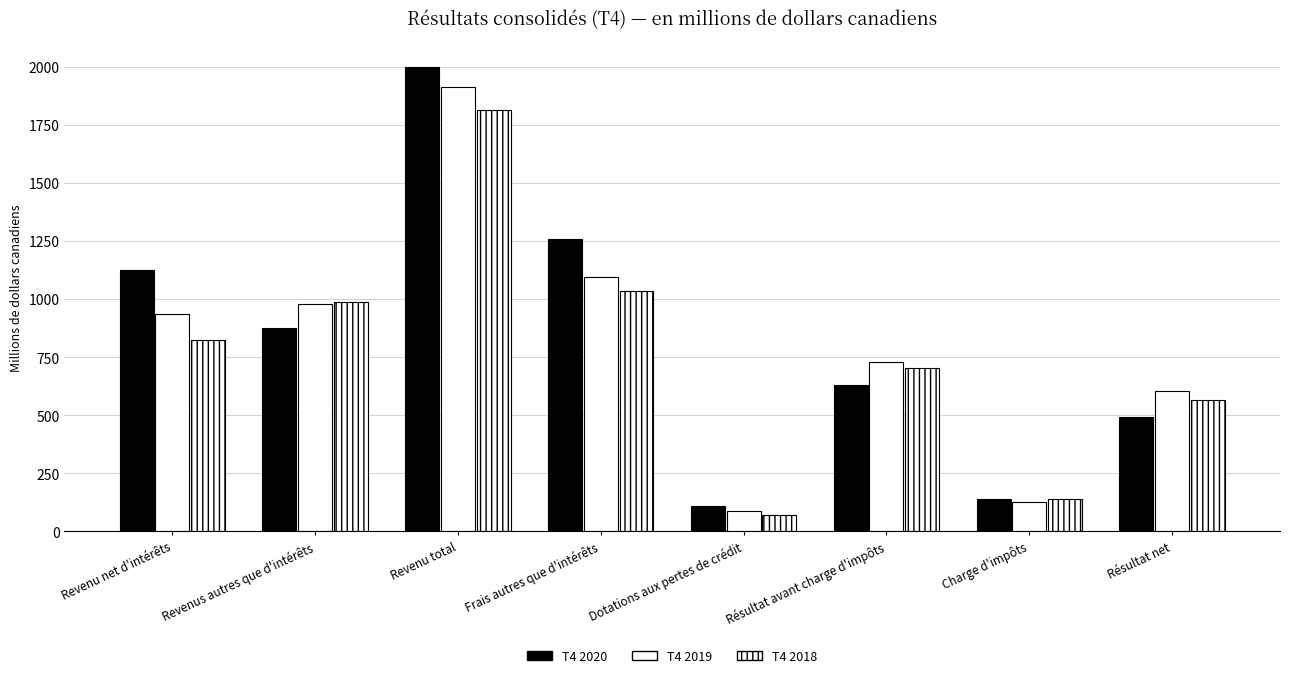

Are the bars horizontal?

No